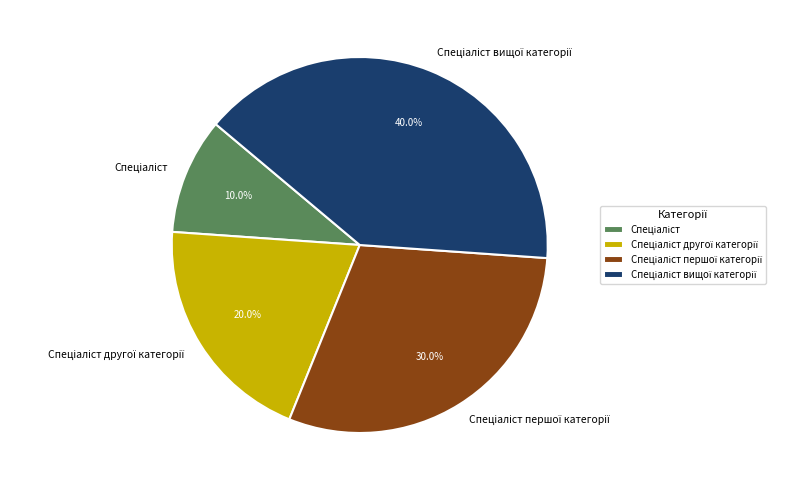

Is there a majority slice in this chart?

No